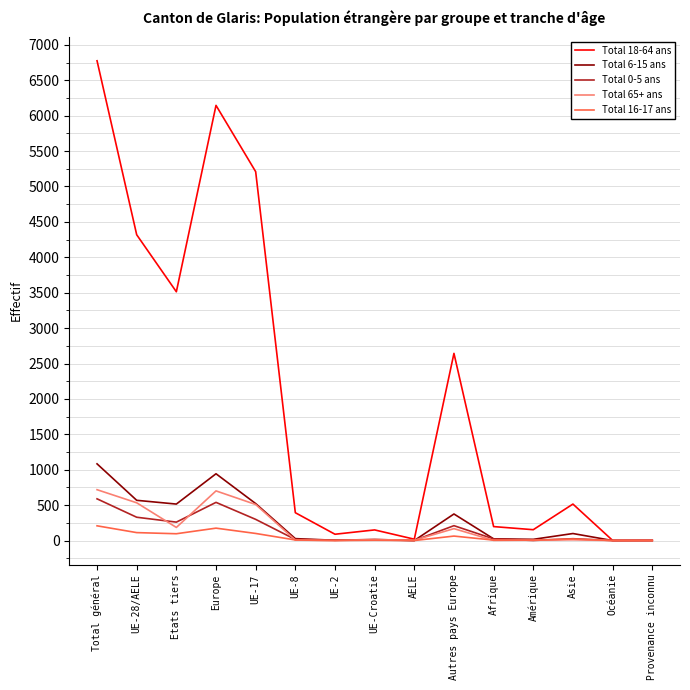

At which category does Total 0-5 ans reach its first local valley?

Etats tiers